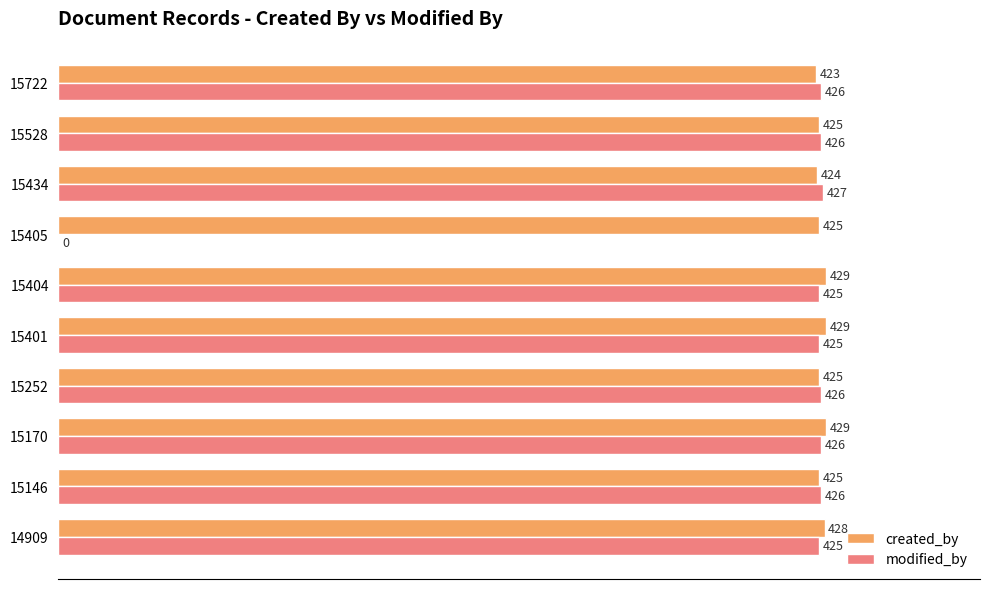

At which category is the sum across all series the highest?

15170